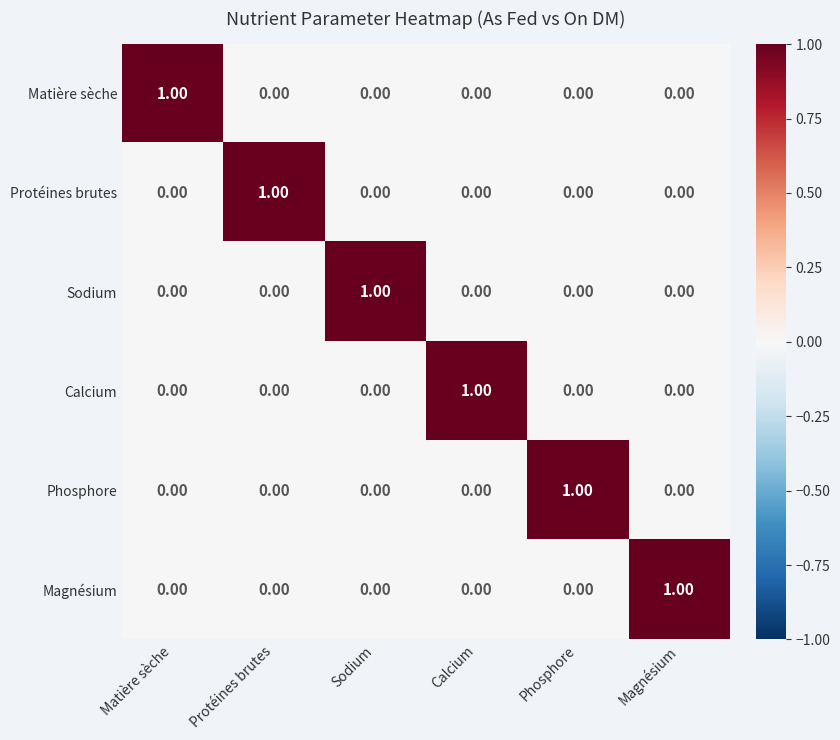

At how many categories does at least one series exceed 0?

6